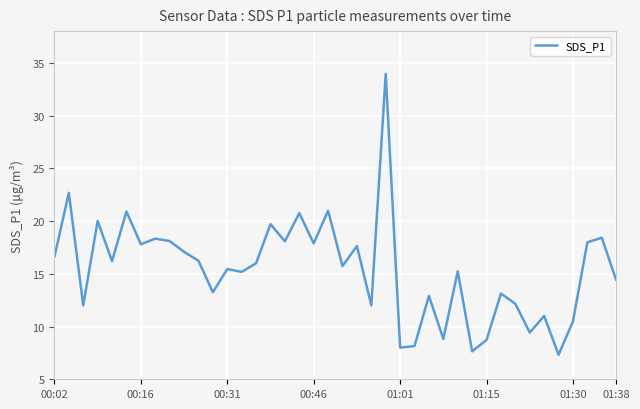

What is the difference between the maximum and minimum values?

26.6